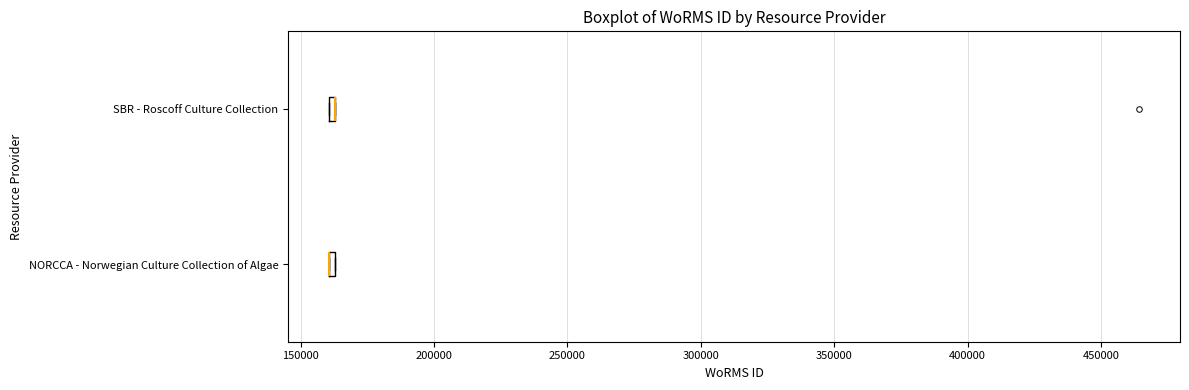

Where is the left edge of the box for NORCCA - Norwegian Culture Collection of Algae on the x-axis? The values are not printed on the chart, so give them approximately, as read against the axis.

160000